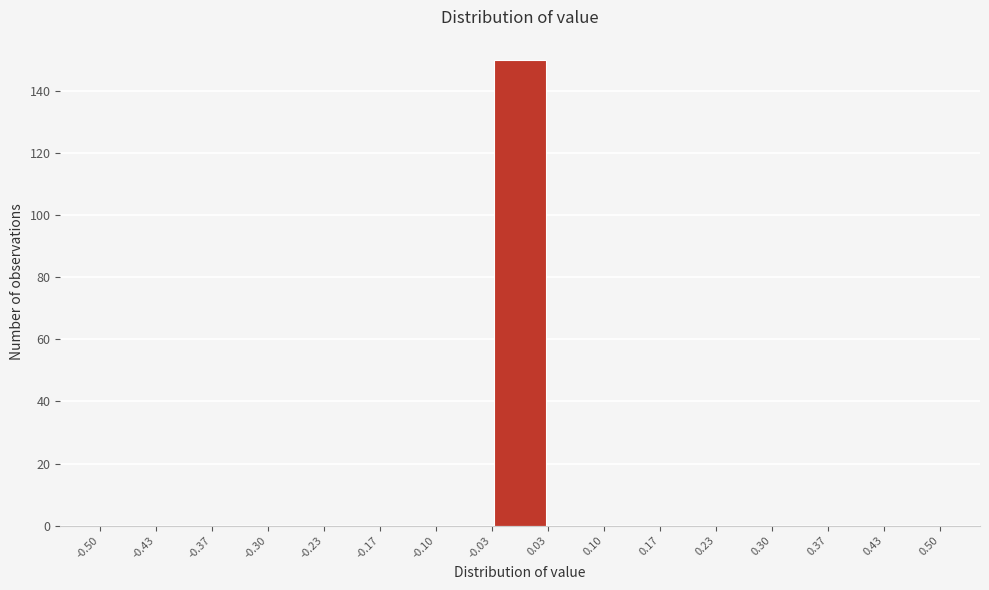

Over which range of the x-axis is the bar tallest?

-0.03 to 0.03